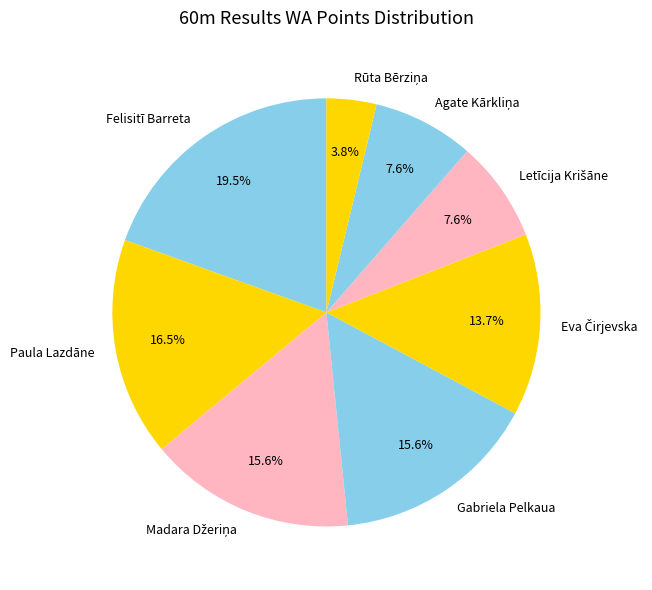

Which slice is the largest?

Felisitī Barreta